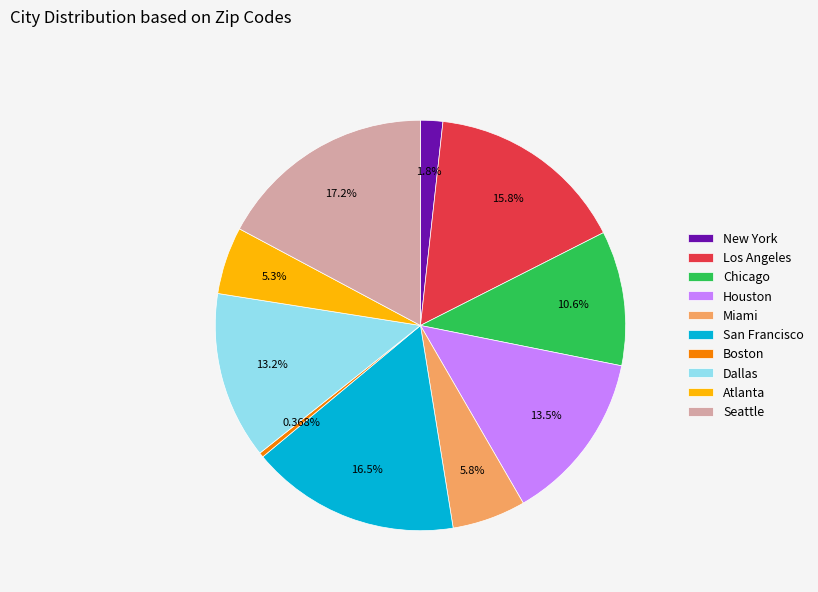

How many slices are in this pie chart?

10